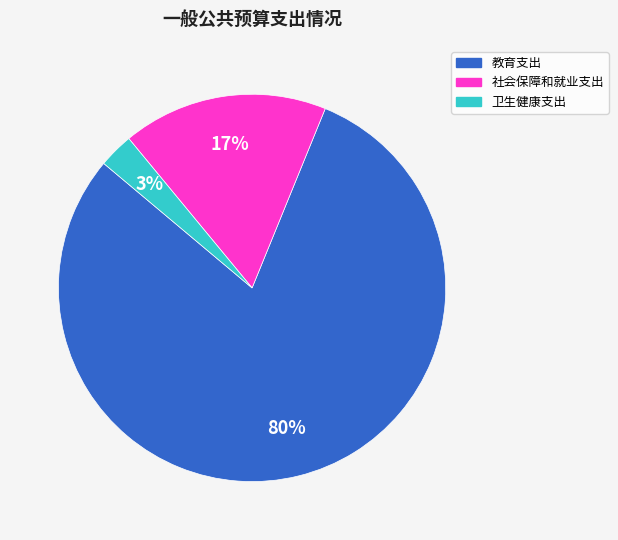

What is the smallest slice in the pie chart?

卫生健康支出